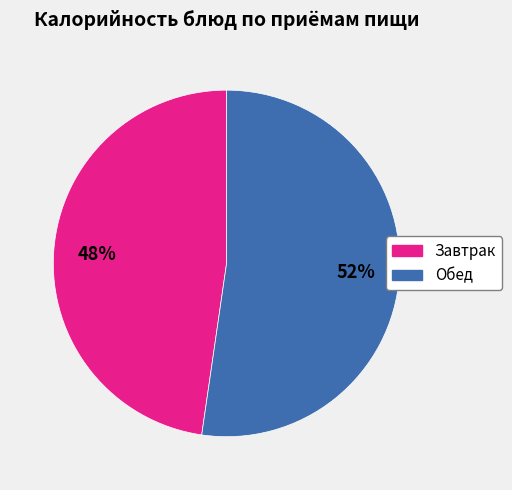

Rank the categories by value from highest to lowest.

Обед, Завтрак